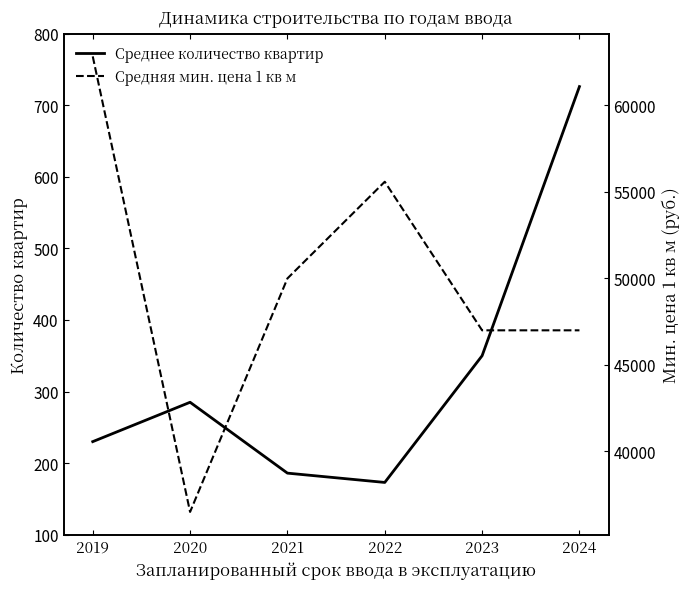

List the labels in order of Среднее количество квартир value, largest first.

2024, 2023, 2020, 2019, 2021, 2022